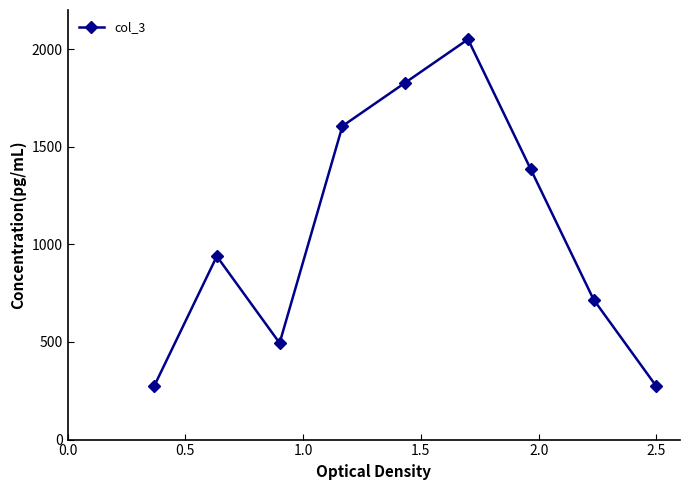

What is the difference between the second highest and minimum values?

1555.6